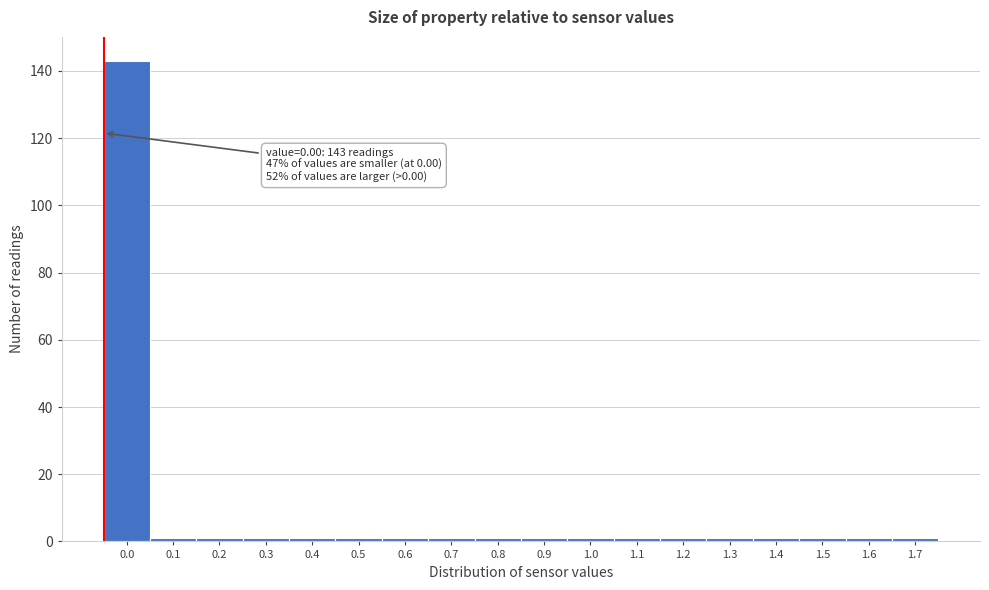

Reading right to left, list all the values displayed in this chart.

1.7=1	1.6=1	1.5=1	1.4=1	1.3=1	1.2=1	1.1=1	1.0=1	0.9=1	0.8=1	0.7=1	0.6=1	0.5=1	0.4=1	0.3=1	0.2=1	0.1=1	0.0=143